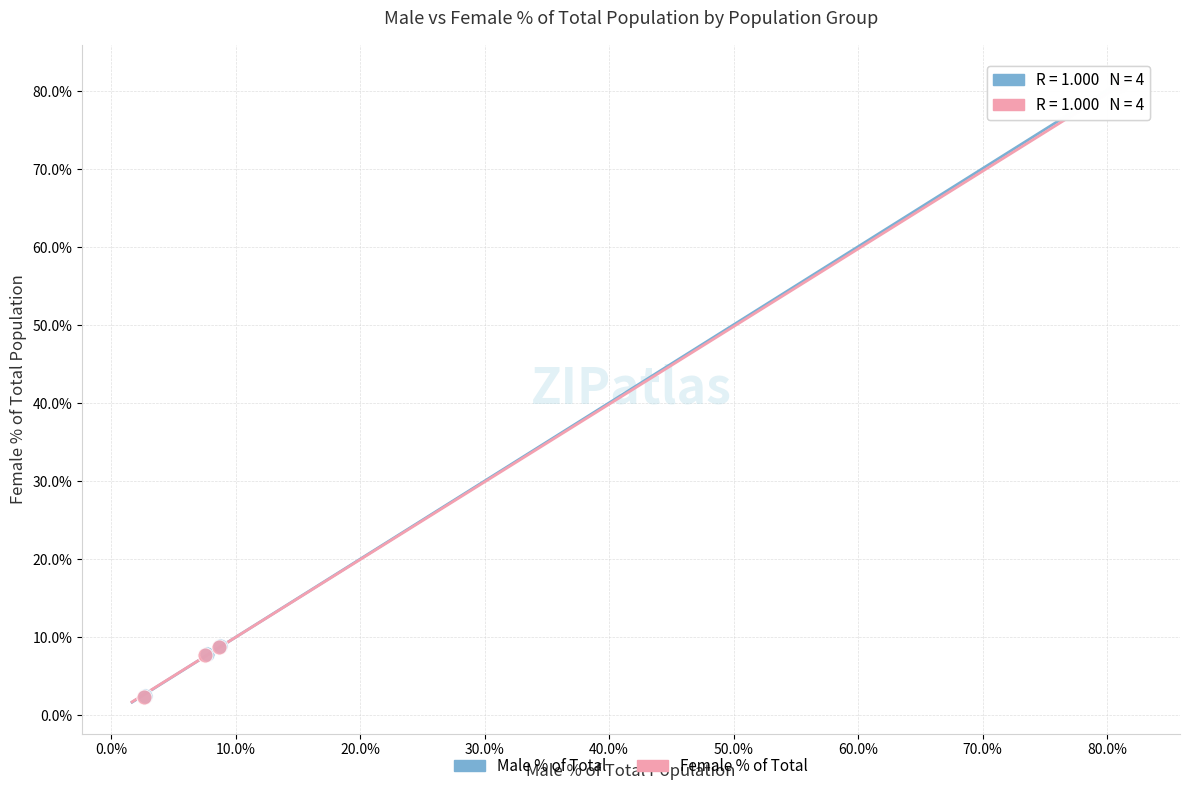

What are all the series names shown in the legend?

Male % of Total, Female % of Total